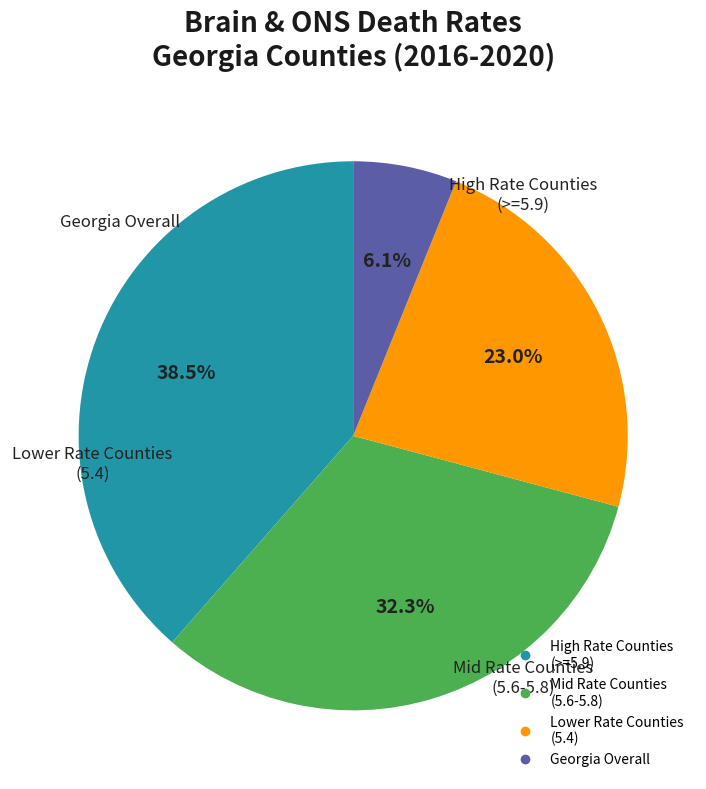

Is there a majority slice in this chart?

No